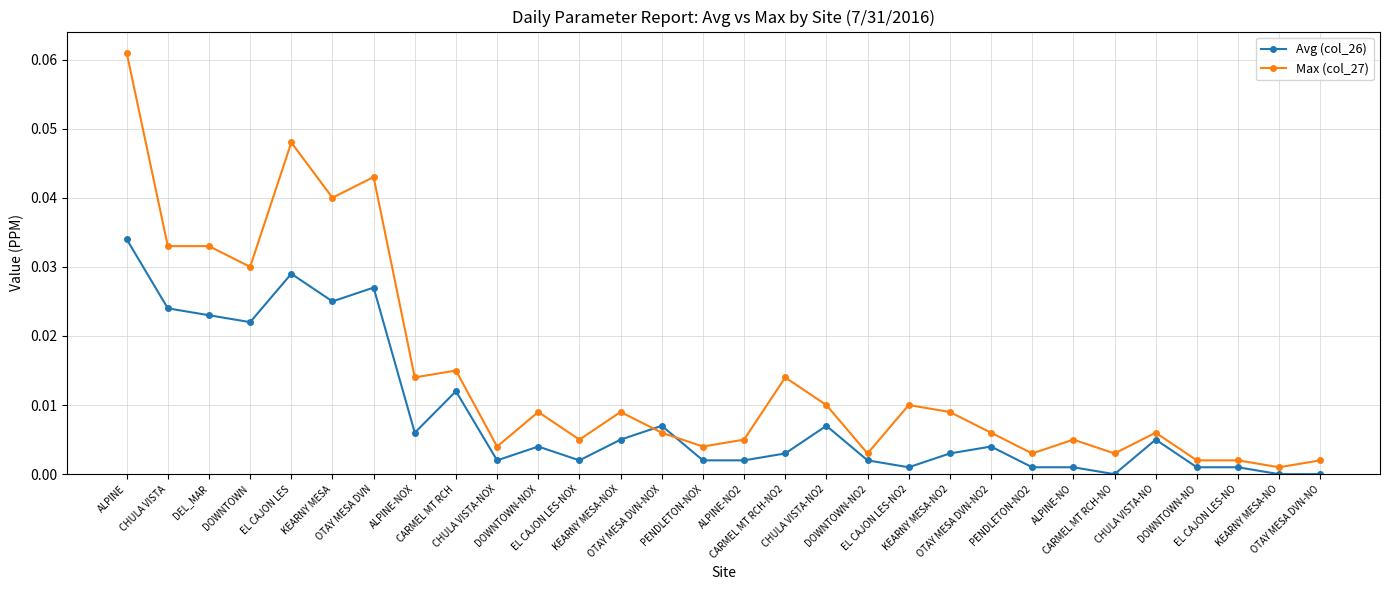

What are all the series names shown in the legend?

Avg (col_26), Max (col_27)